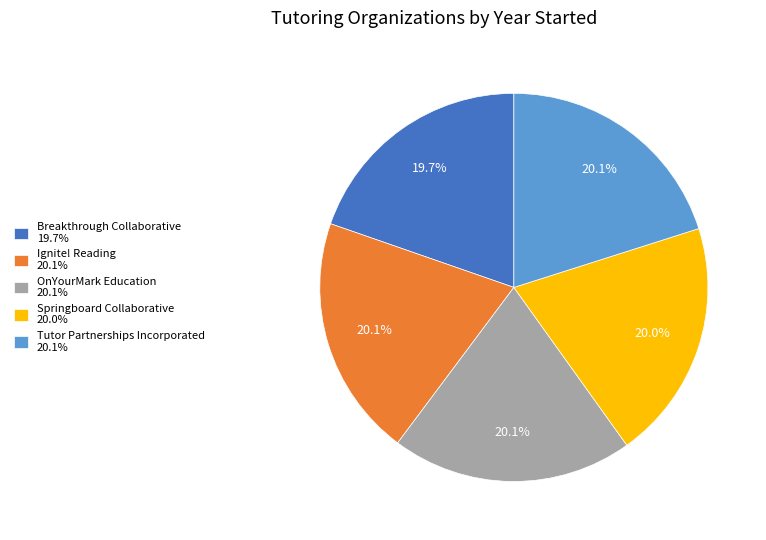

Does Tutor Partnerships Incorporated account for over 50% of the chart?

No